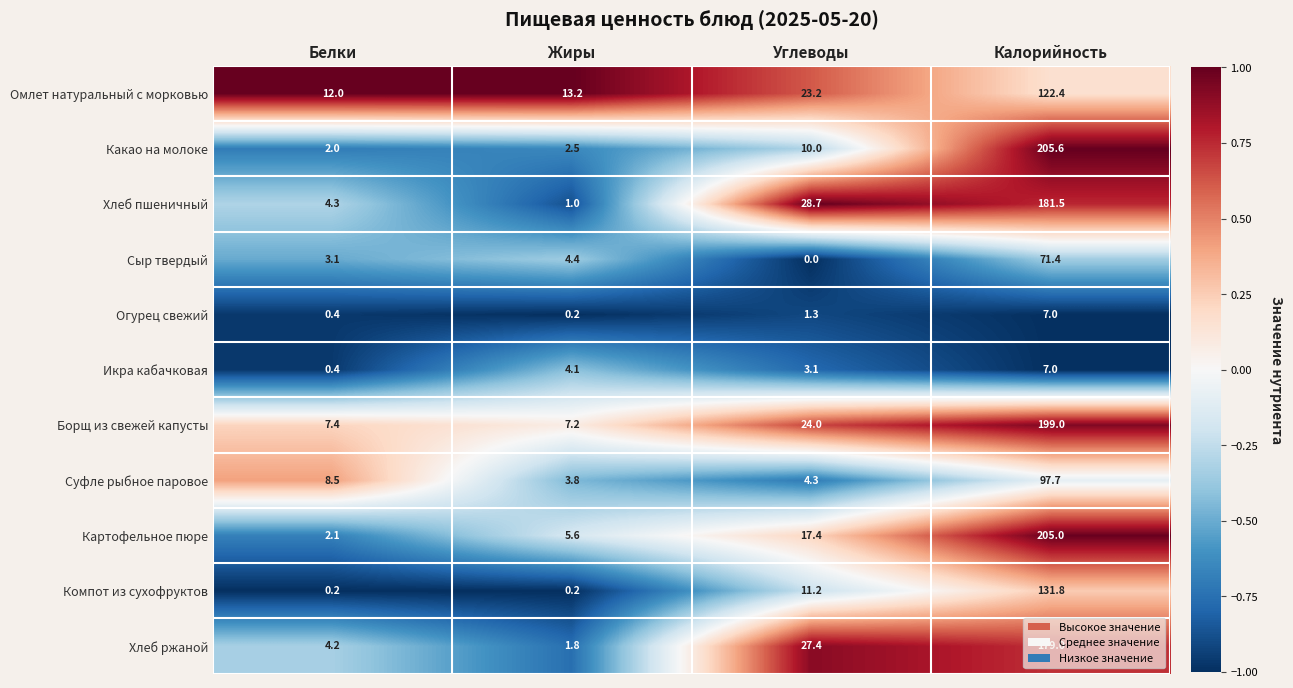

Count the number of categories in the chart.

4